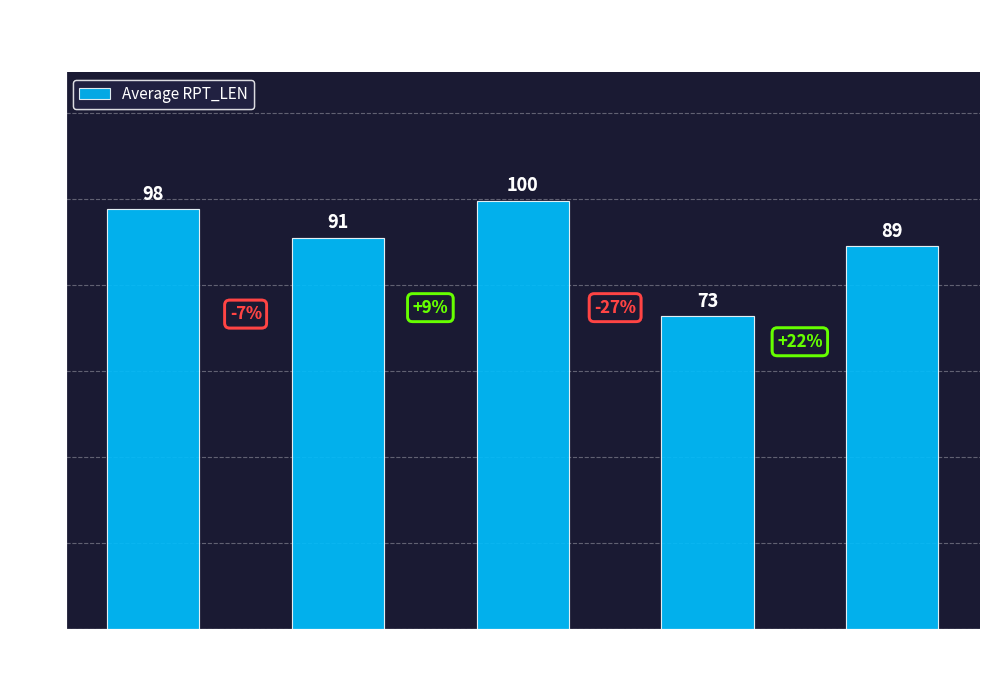

Which category has the highest value across all series?

VD